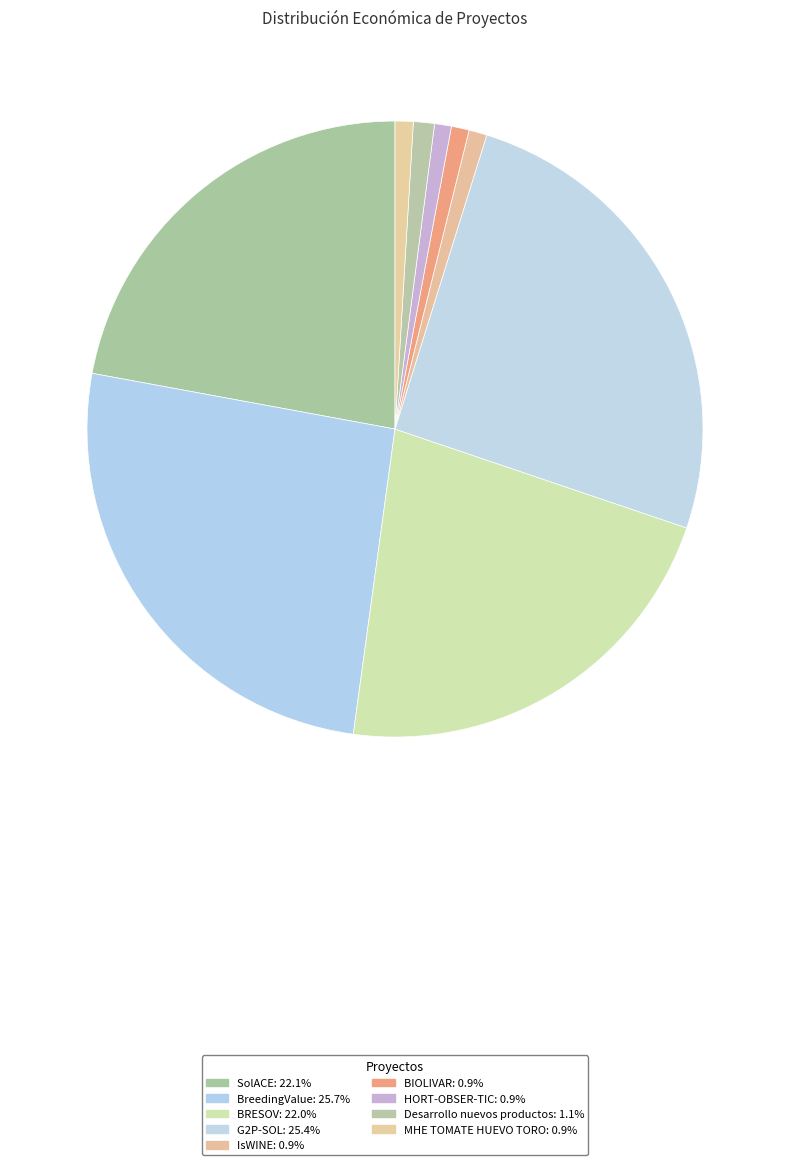

Combined, do G2P-SOL and BreedingValue account for over 50%?

Yes